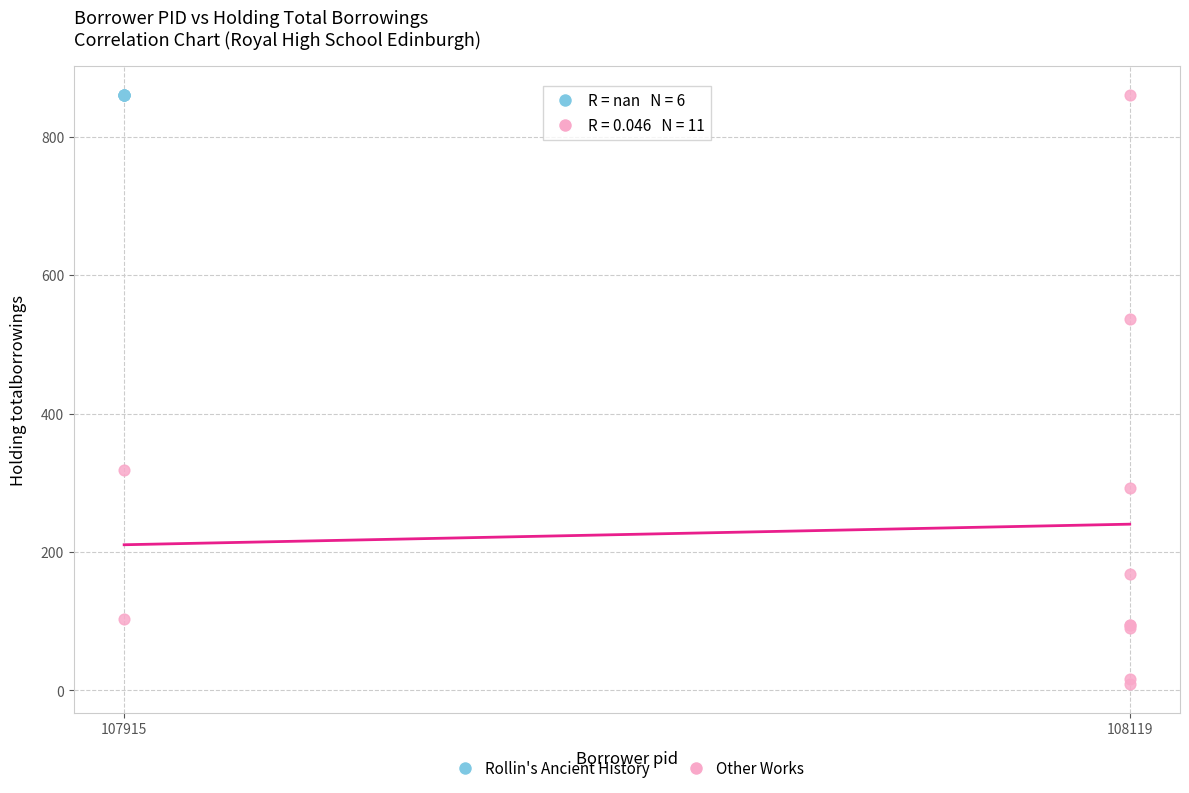

Which series reaches the minimum Y coordinate?

Other Works